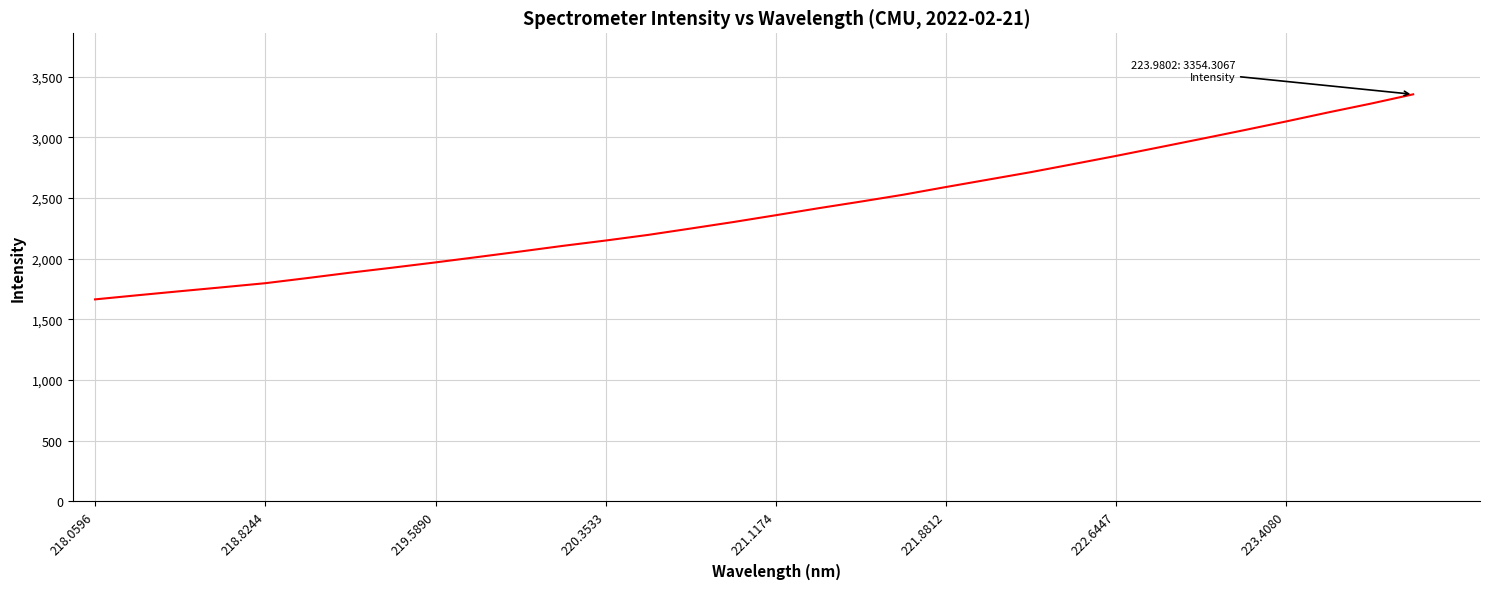

What is the difference between the maximum and minimum values?

1690.3